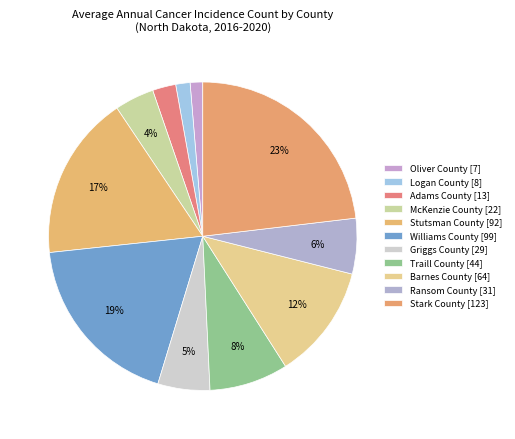

To the nearest percent, what portion does Logan County represent?

2%